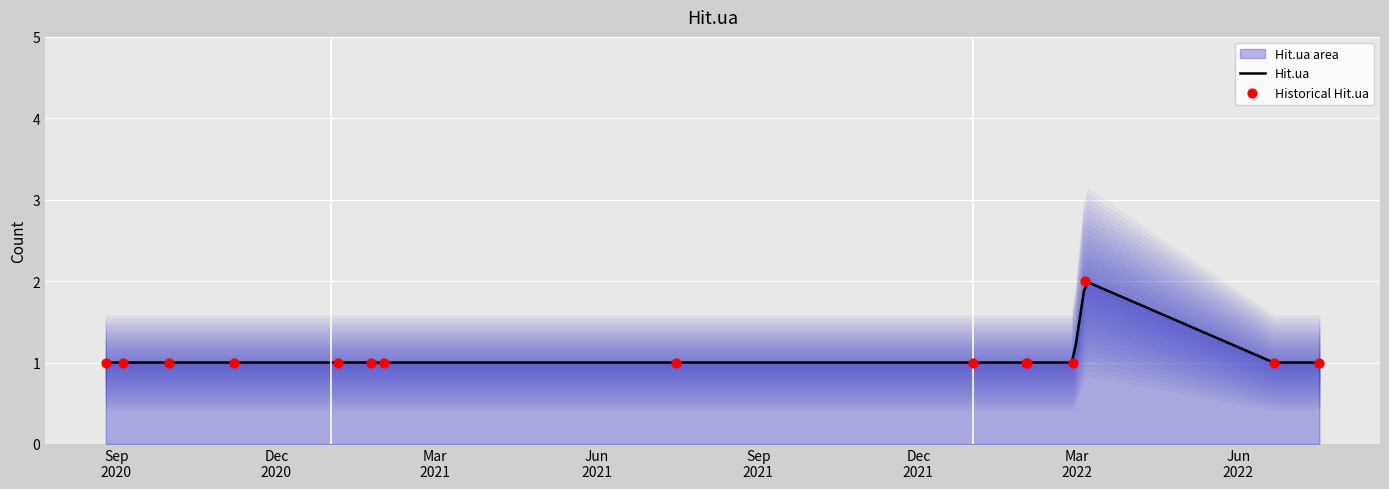

Which has a higher value, 2020-08-26 or 2022-06-21?

2020-08-26